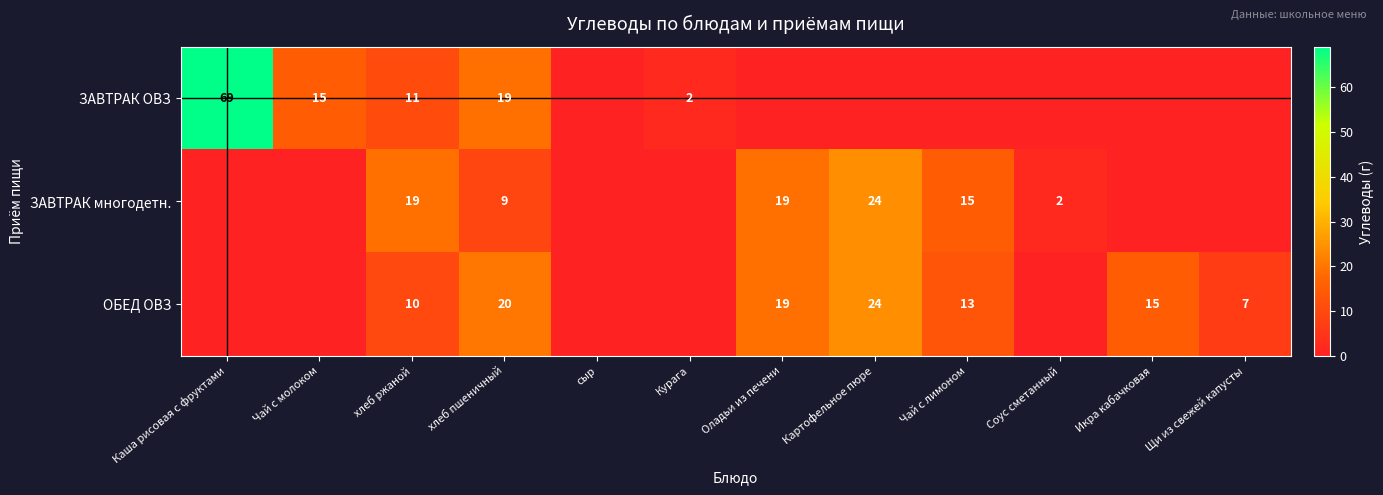

What is the sum of the ЗАВТРАК многодетн. values at Чай с лимоном and Картофельное пюре?

39